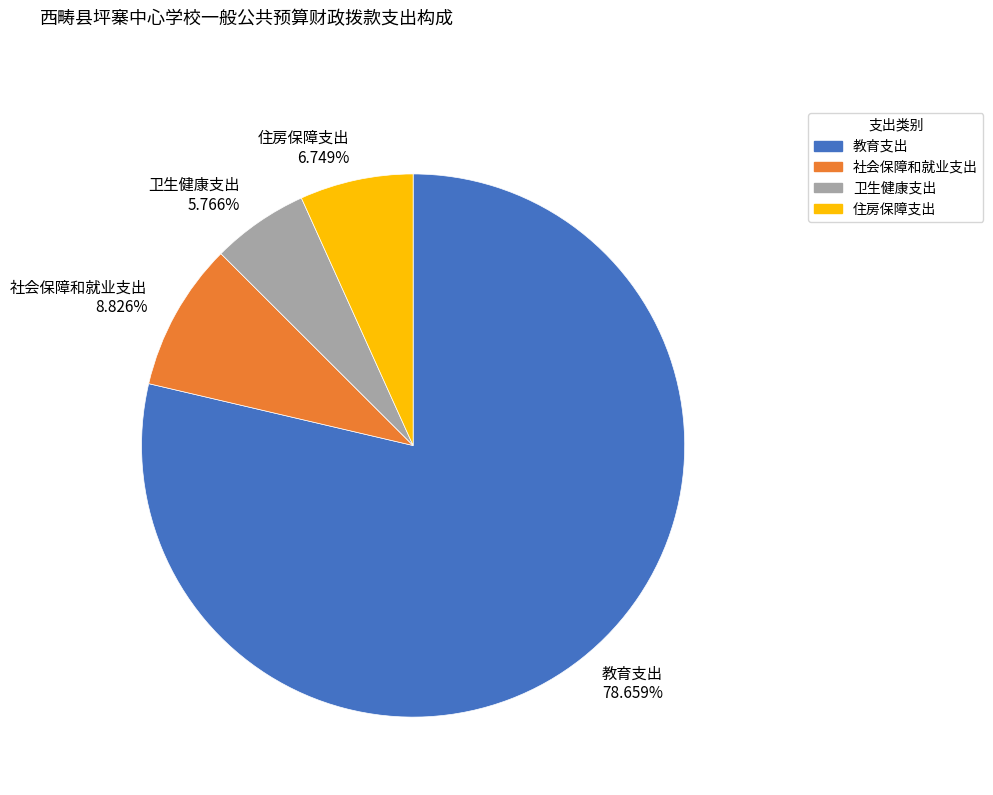

To the nearest percent, what is the difference between the largest and smallest slice percentages?

73%